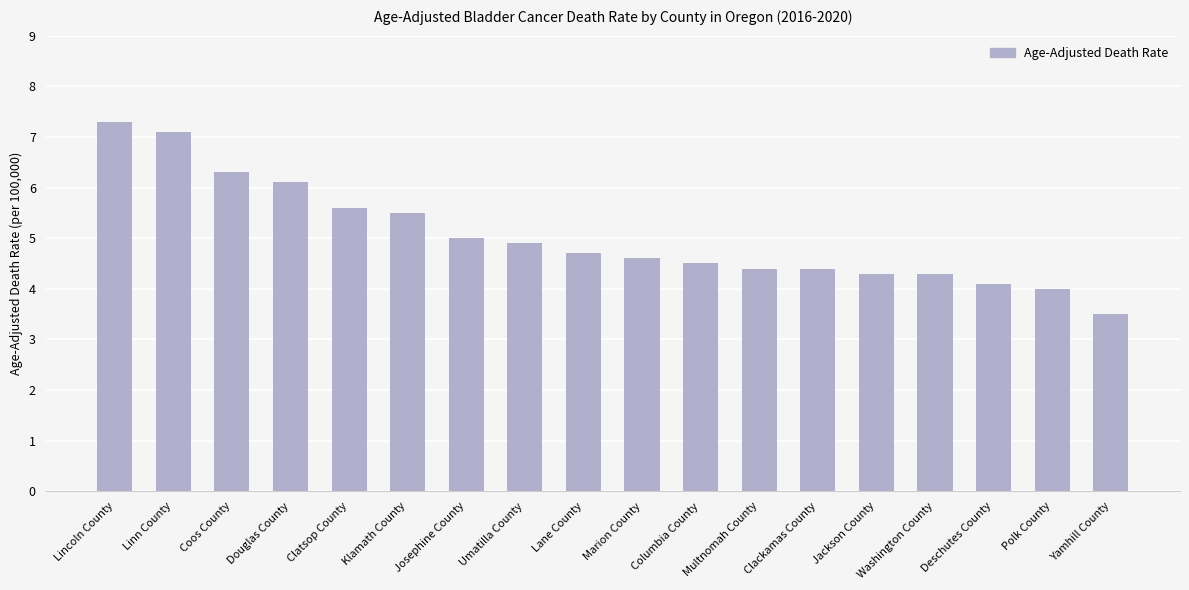

At which label does the data first exceed 4?

Lincoln County